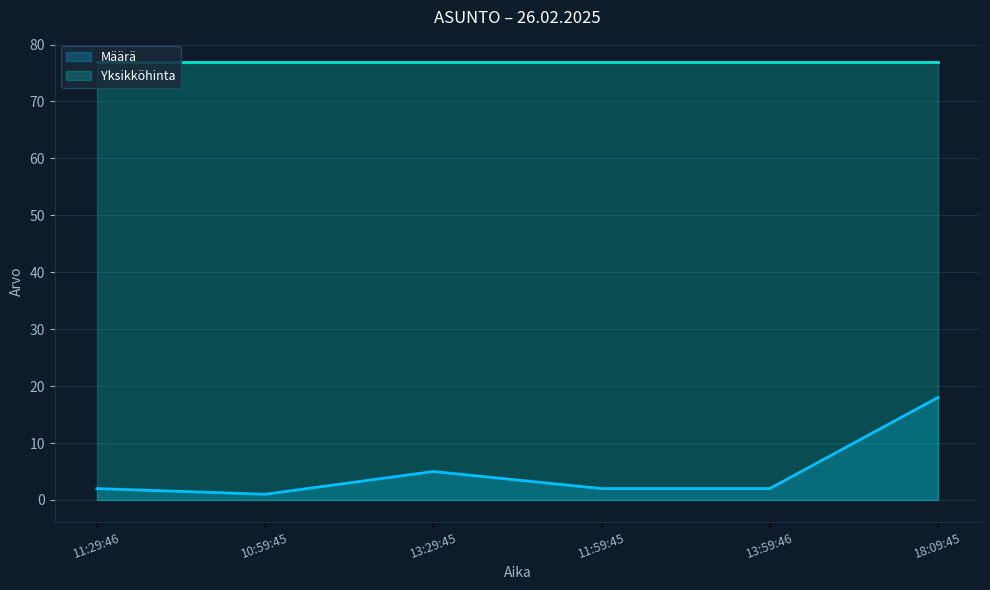

What is the difference between the second highest and minimum values?

4